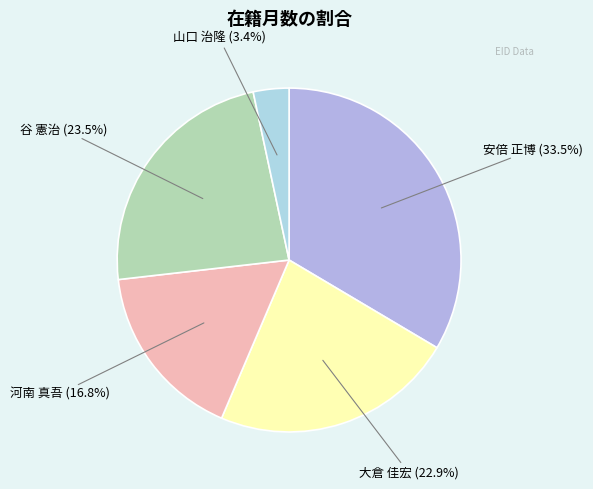

Is the sum of 河南 真吾 and 谷 憲治 greater than half?

No